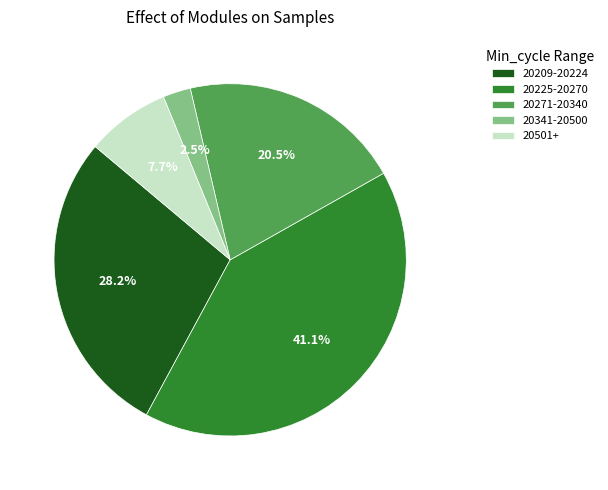

Is there any slice that represents more than half of the pie?

No